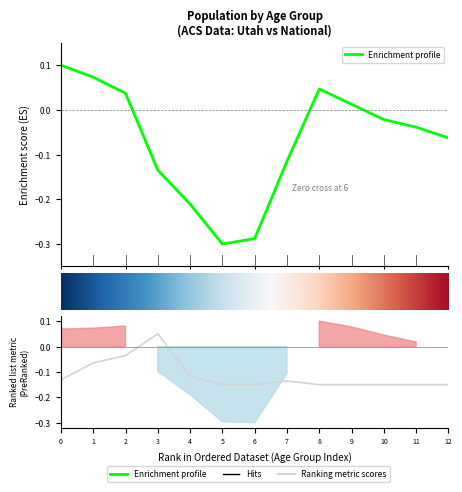

True or false: Utah has more than 2 interior local peaks.

False